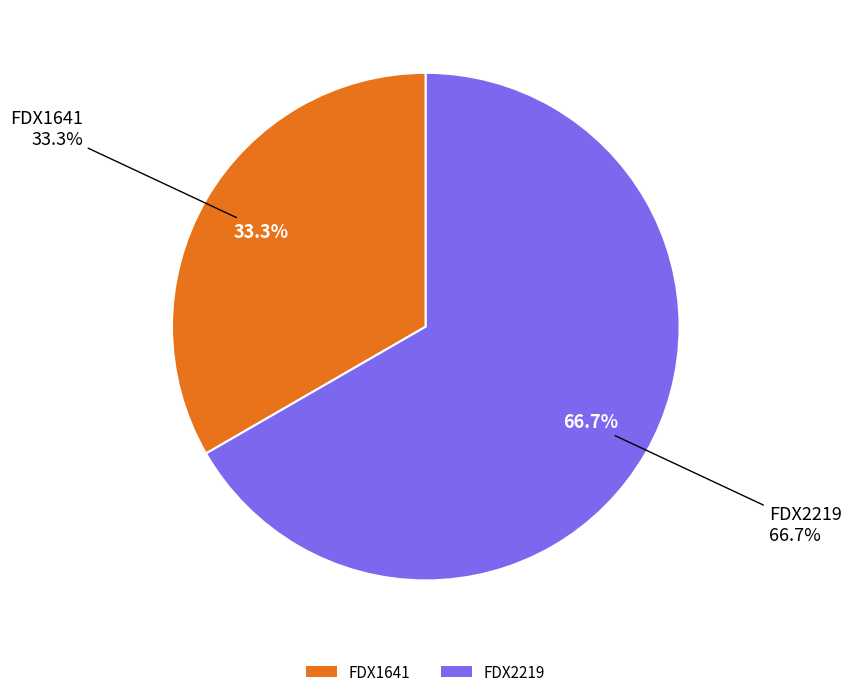

Count the number of slices in the pie.

2